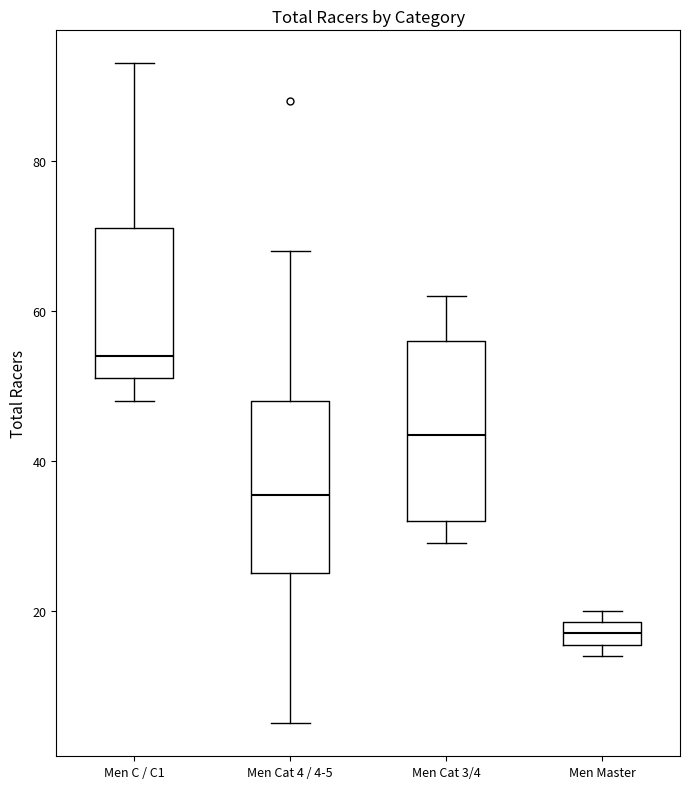

Reading left to right, transcribe this box plot: for each box, give where its median line is, the range the box spans, and where its two whiskers end, as read against the y-axis. The values are not printed on the chart, so give them approximately, as read against the axis.

Men C / C1: median 54, box 52 to 72, whiskers 48 to 94
Men Cat 4 / 4-5: median 36, box 26 to 48, whiskers 6 to 68
Men Cat 3/4: median 44, box 32 to 56, whiskers 30 to 62
Men Master: median 18 (inside the box), box 16 to 18, whiskers 14 to 20